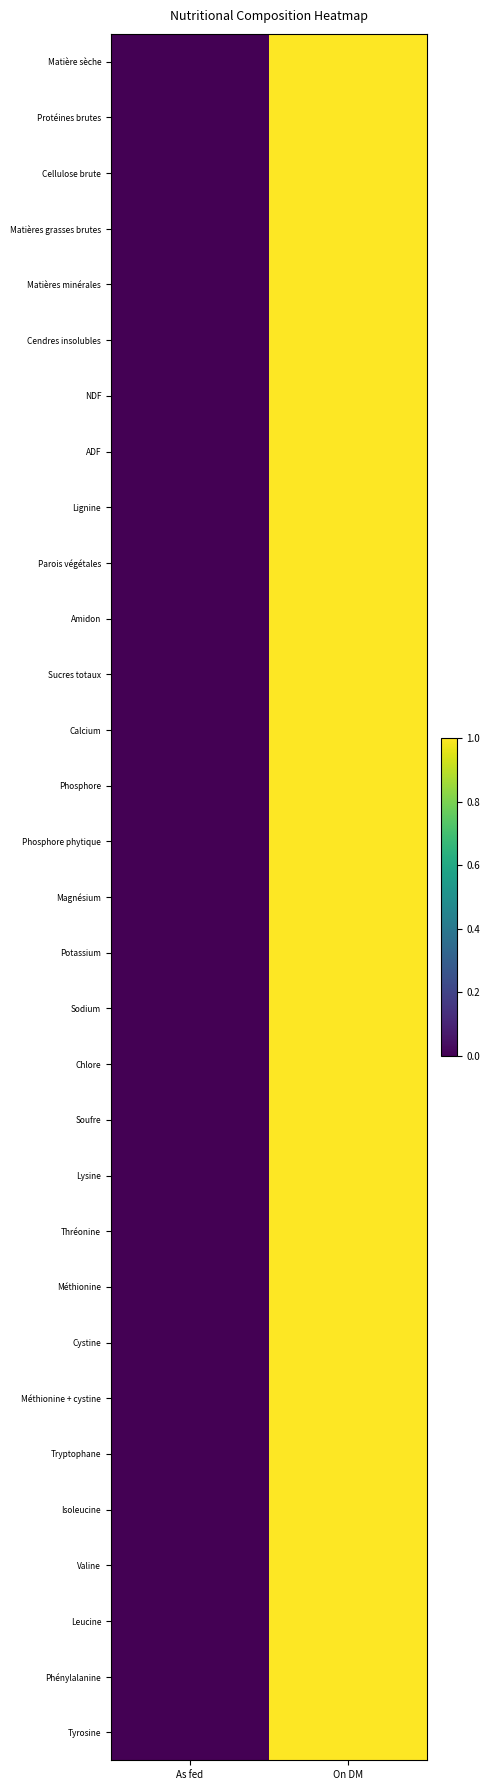

List the series in order of their peak value, highest first.

Matière sèche, Protéines brutes, Cellulose brute, Matières grasses brutes, Matières minérales, Cendres insolubles, NDF, ADF, Lignine, Parois végétales, Amidon, Sucres totaux, Calcium, Phosphore, Phosphore phytique, Magnésium, Potassium, Sodium, Chlore, Soufre, Lysine, Thréonine, Méthionine, Cystine, Méthionine + cystine, Tryptophane, Isoleucine, Valine, Leucine, Phénylalanine, Tyrosine